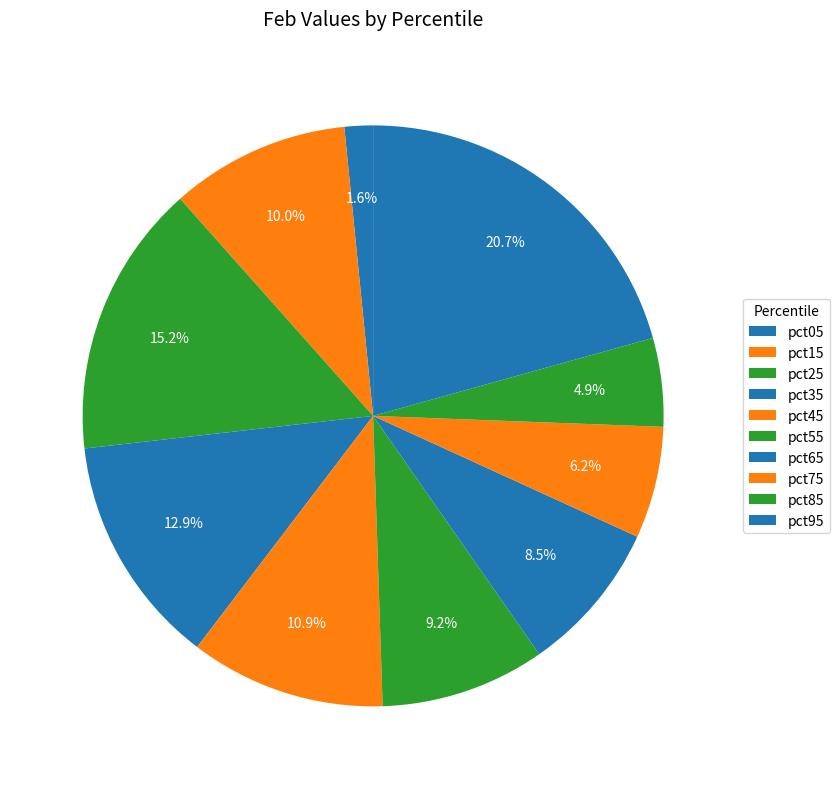

Does pct95 account for over 50% of the chart?

No